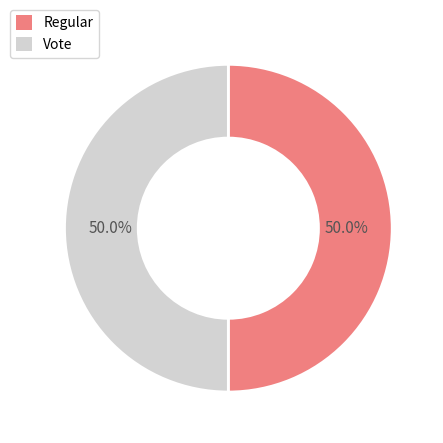

What is the ratio of the value at Regular to the value at Vote?

1.0